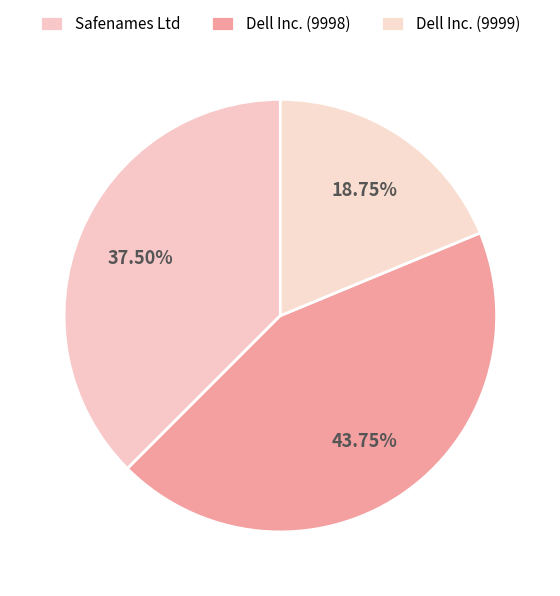

The Safenames Ltd slice represents 23% of the pie. True or false?

False